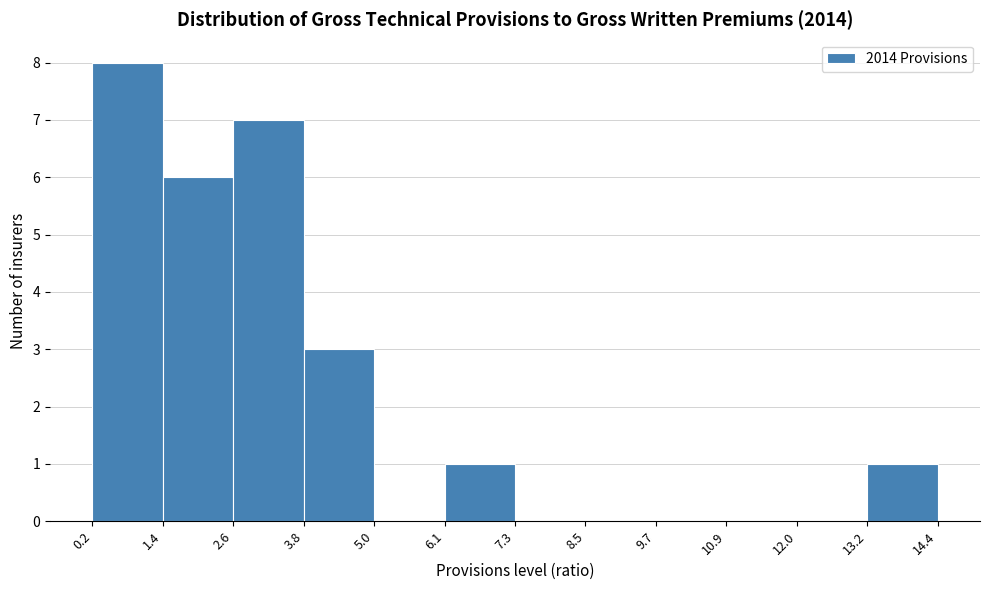

Over which range of the x-axis is the bar tallest?

0.2 to 1.4